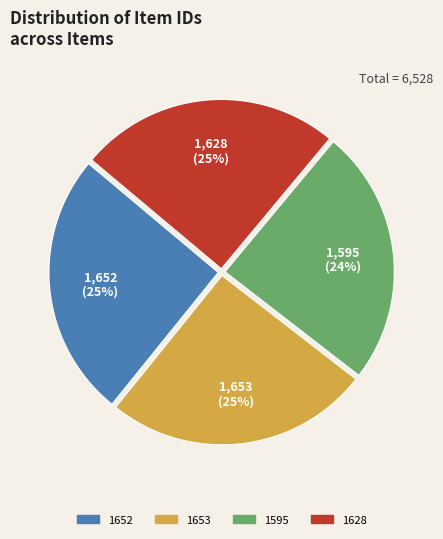

Is there a majority slice in this chart?

No